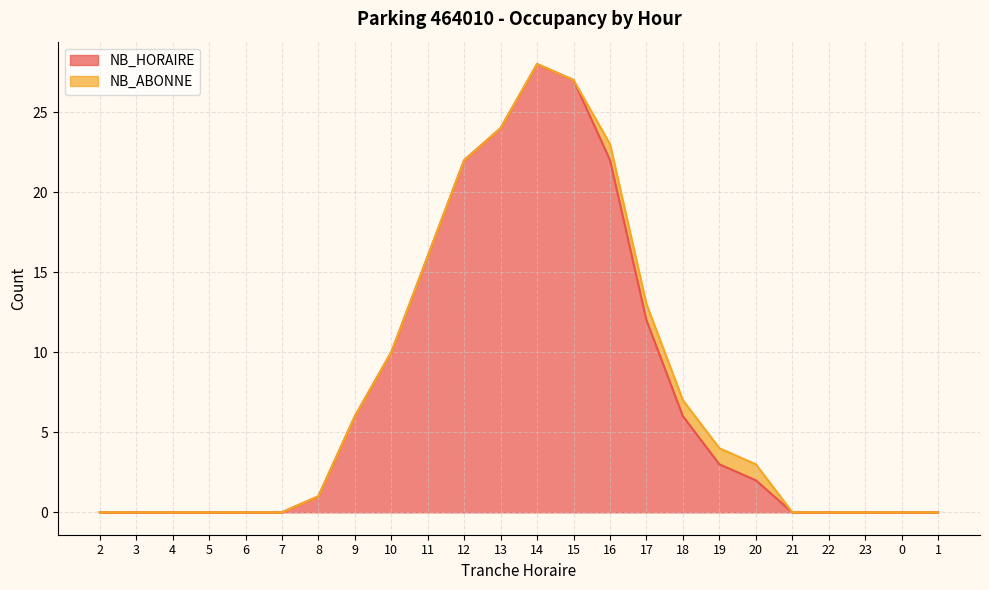

Which has a higher value, 11 or 14?

14